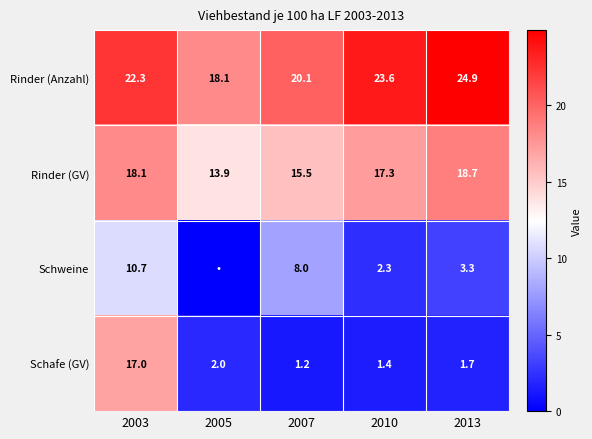

What is the maximum value shown in the chart?

24.9